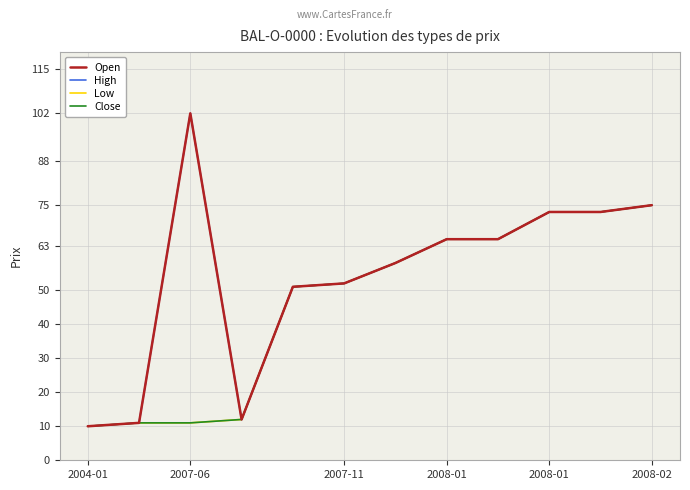

Which series has the largest range (max minus min)?

Open